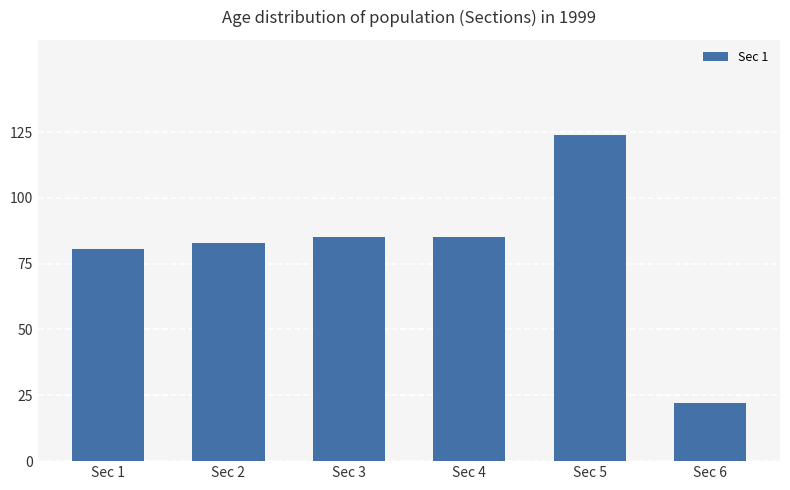

Which label corresponds to the largest value in the chart?

Sec 5